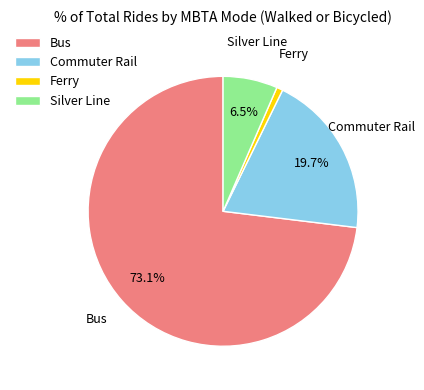

Do Ferry and Bus together represent more than half of the pie?

Yes